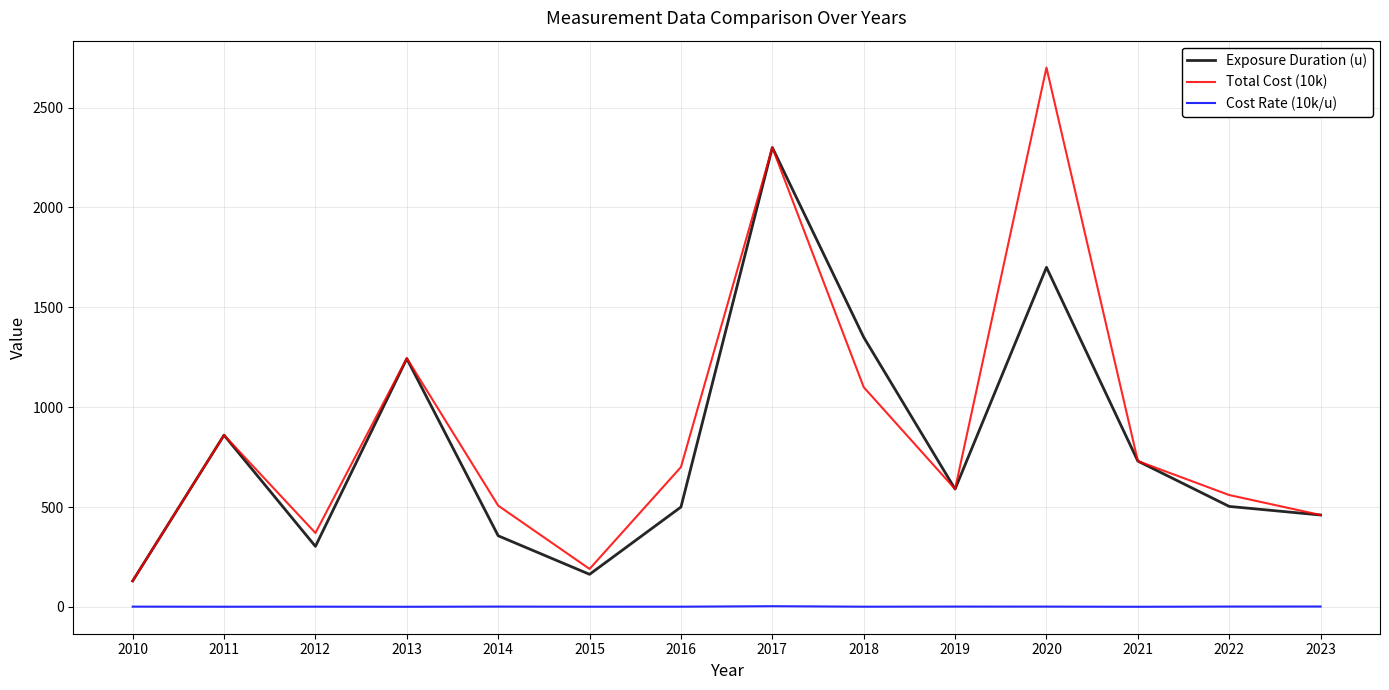

True or false: Exposure Duration (u) and Cost Rate (10k/u) cross at least once.

False